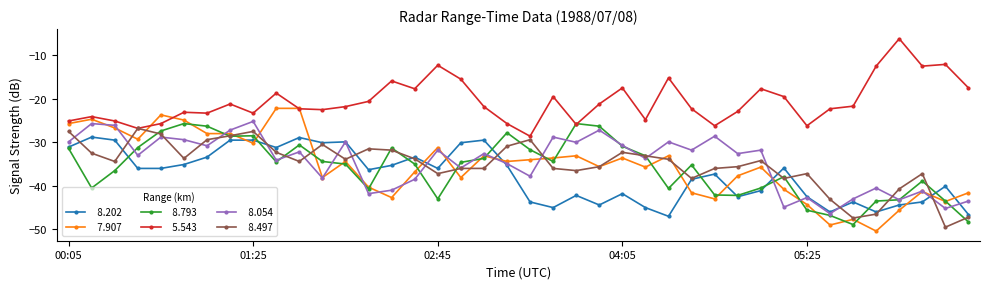

What is the smallest value displayed?

-50.4